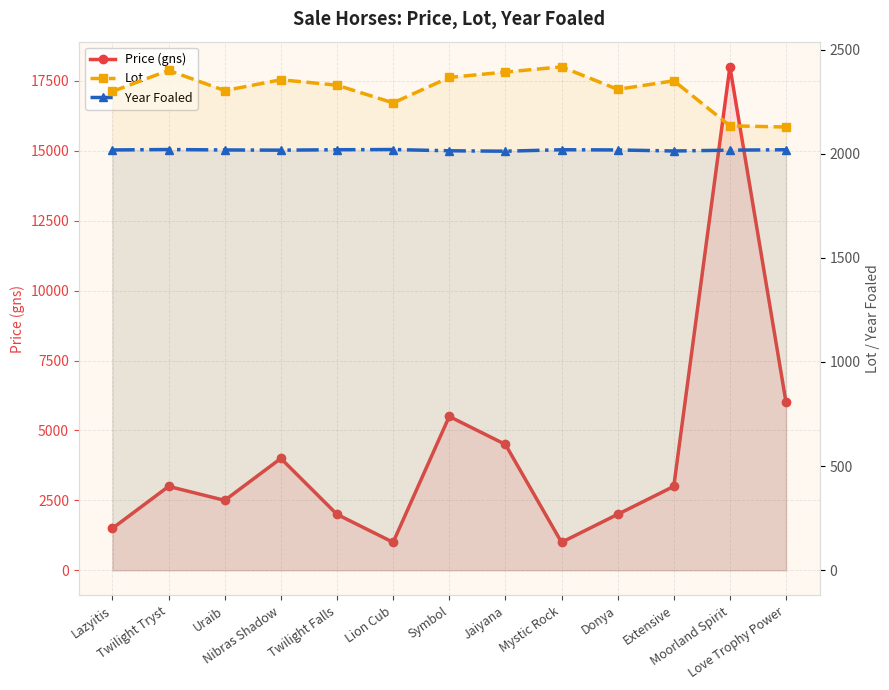

Where is the first local maximum for Lot?

Twilight Tryst